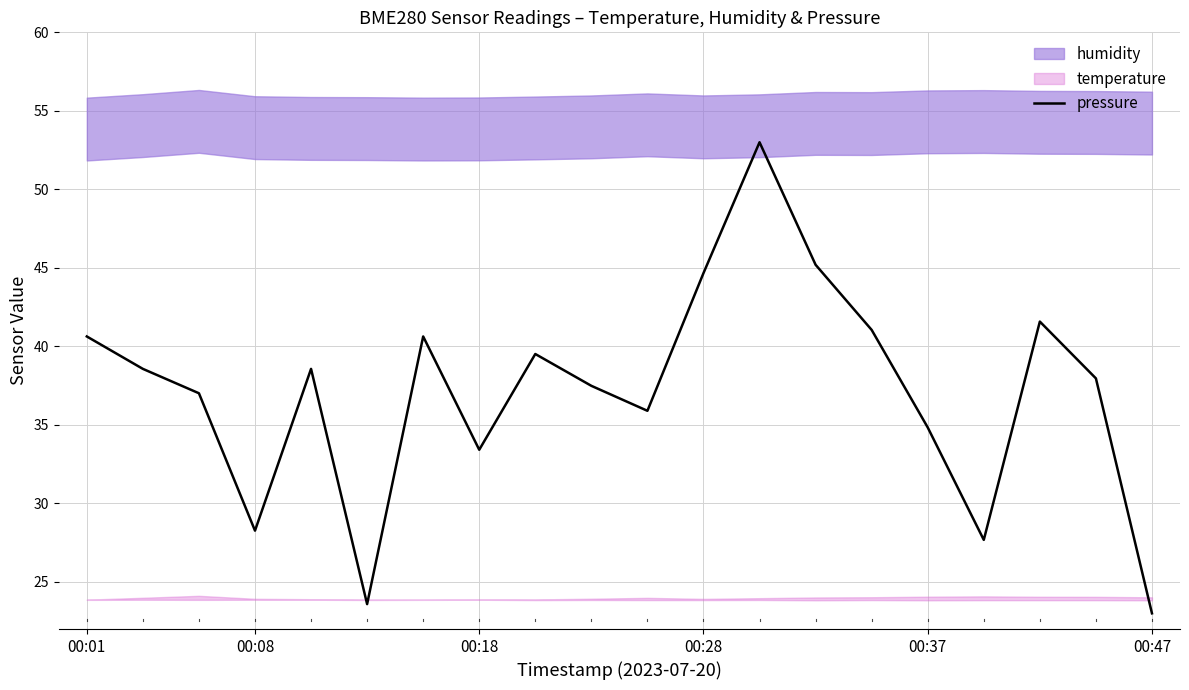

Is it true that pressure equals 7.8 at 00:08?

False